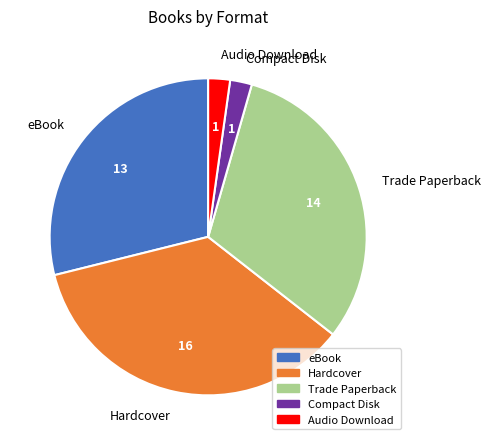

Approximately how many times larger is the value at eBook compared to Compact Disk?

13.0